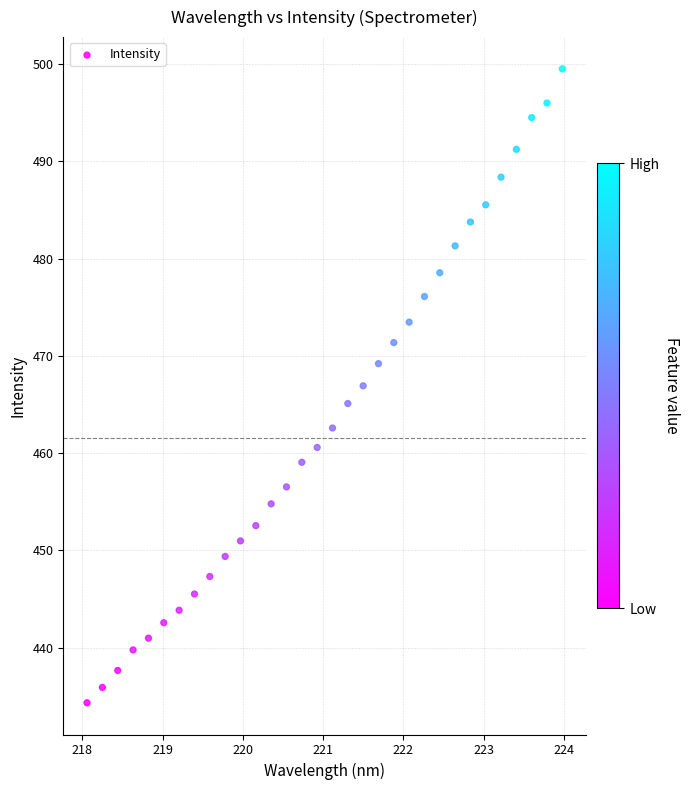

What is the range of X values (max minus min)?

5.9